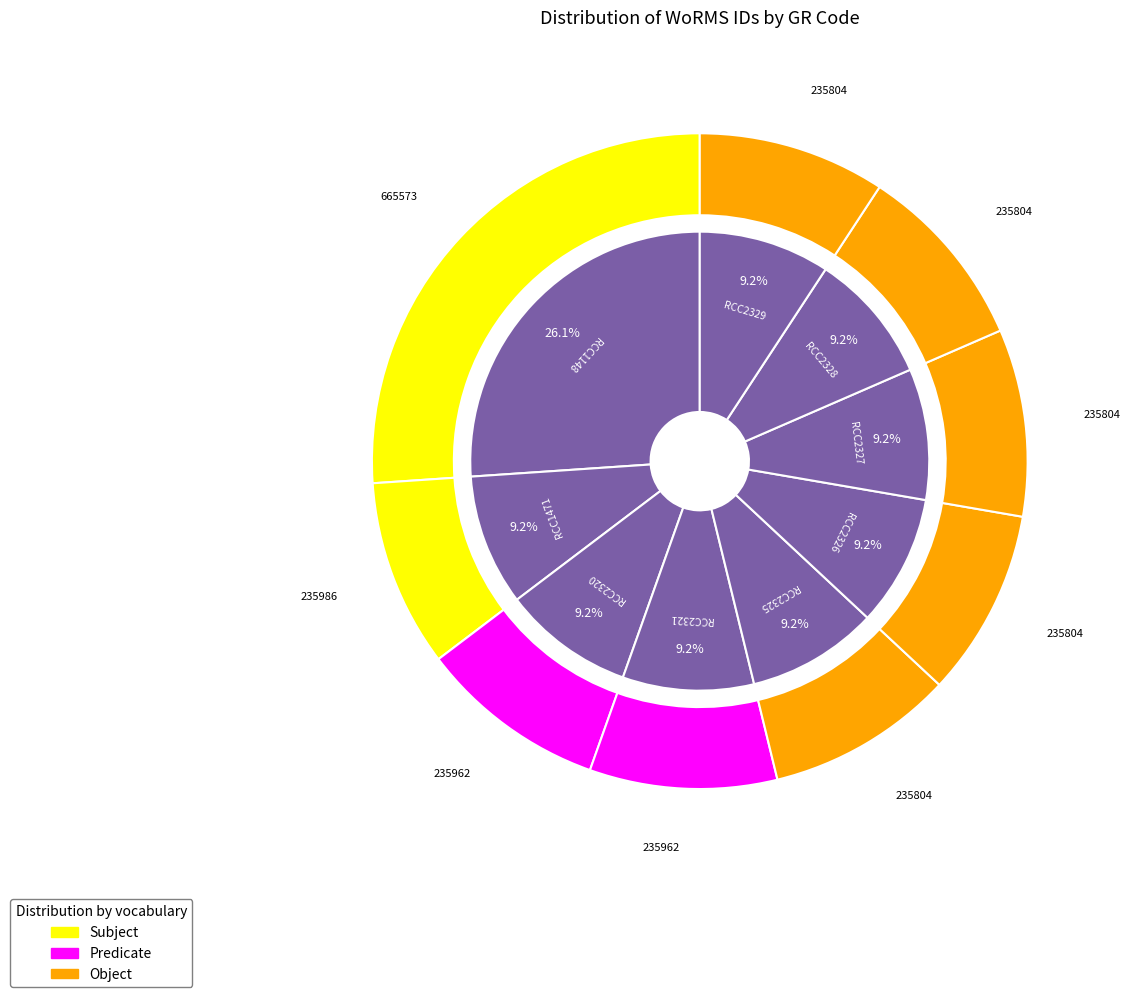

Combined, do RCC2320 and RCC2321 account for over 50%?

No